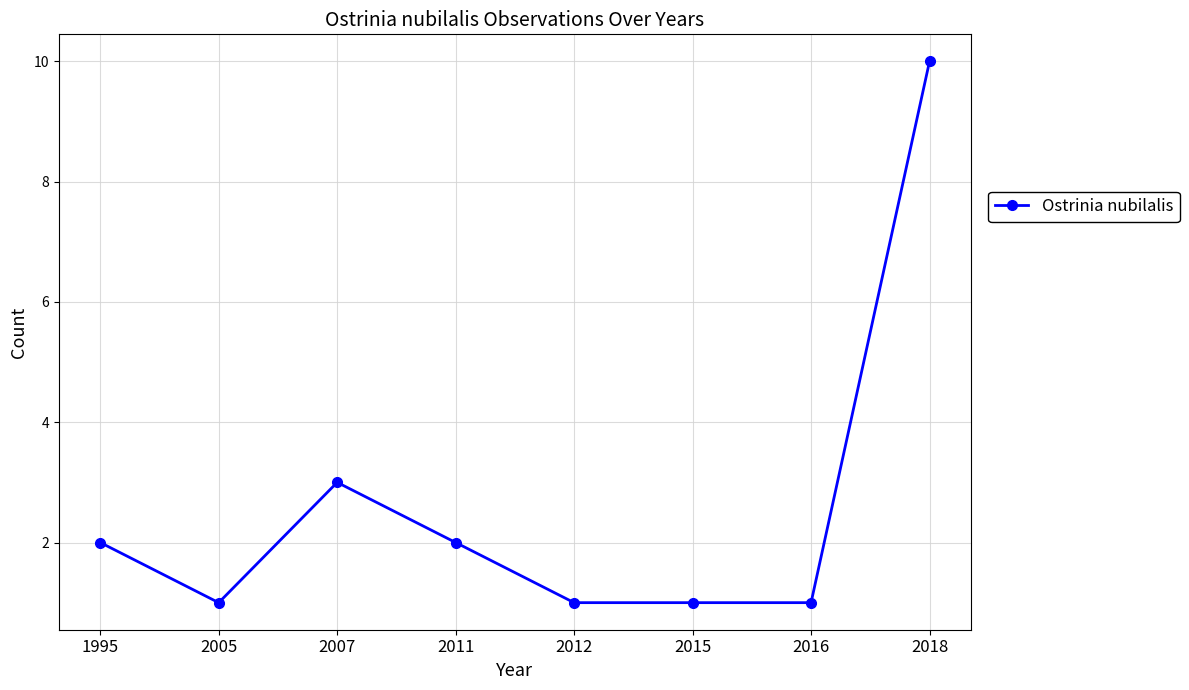

Count the number of data series in this chart.

1